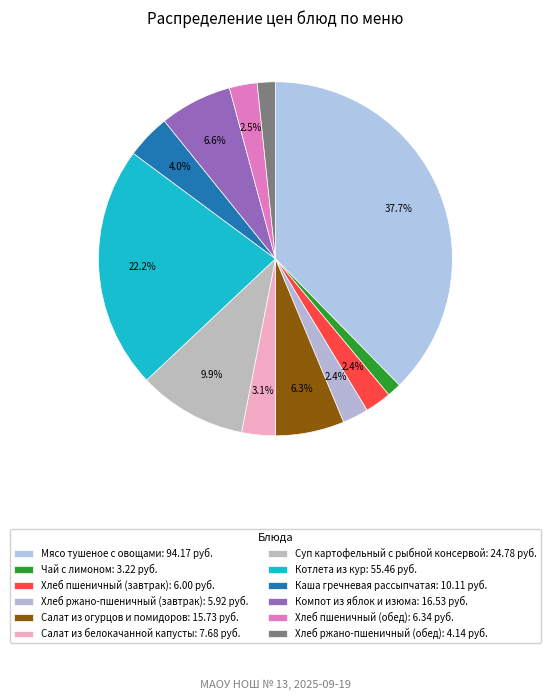

What percentage is the Компот из яблок и изюма slice, to the nearest percent?

7%